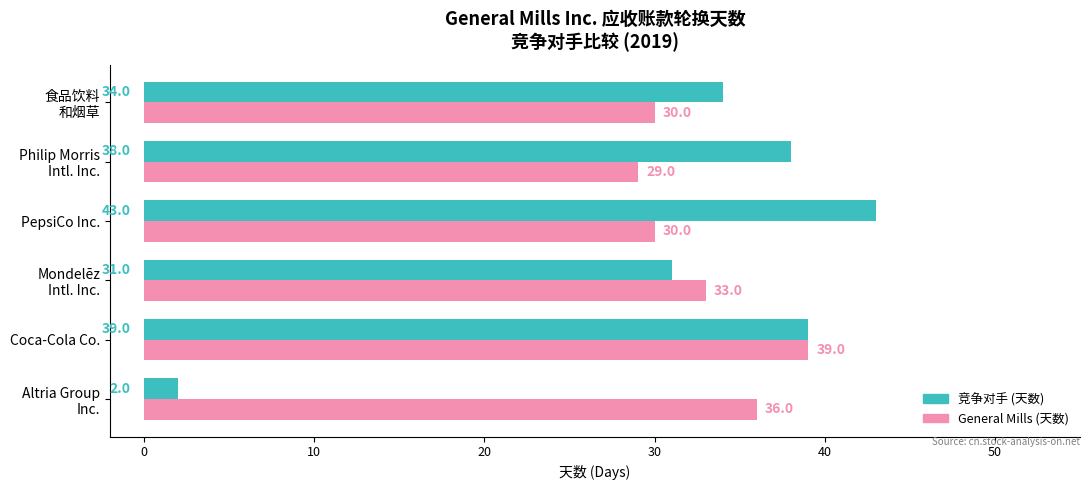

At which category is the sum across all series the highest?

Coca-Cola Co.